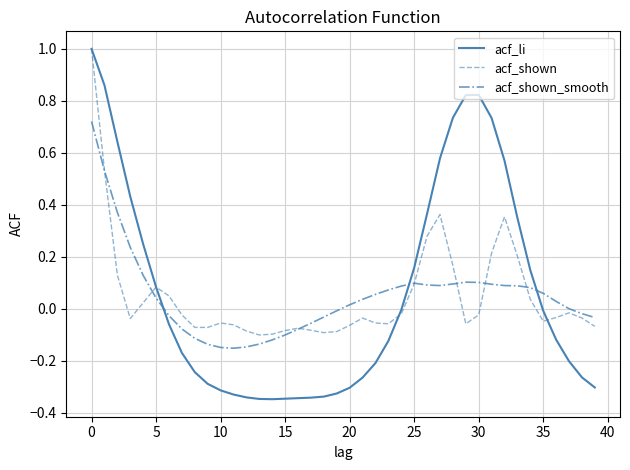

What is the maximum value shown in the chart?

1.0